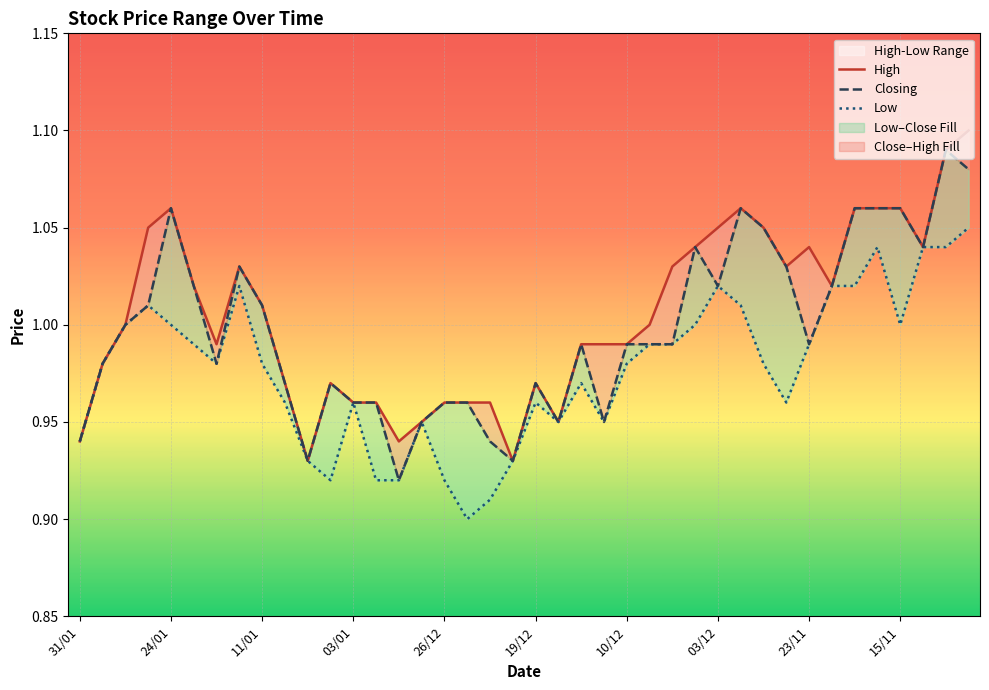

Between 12 and 15, which is larger?

12